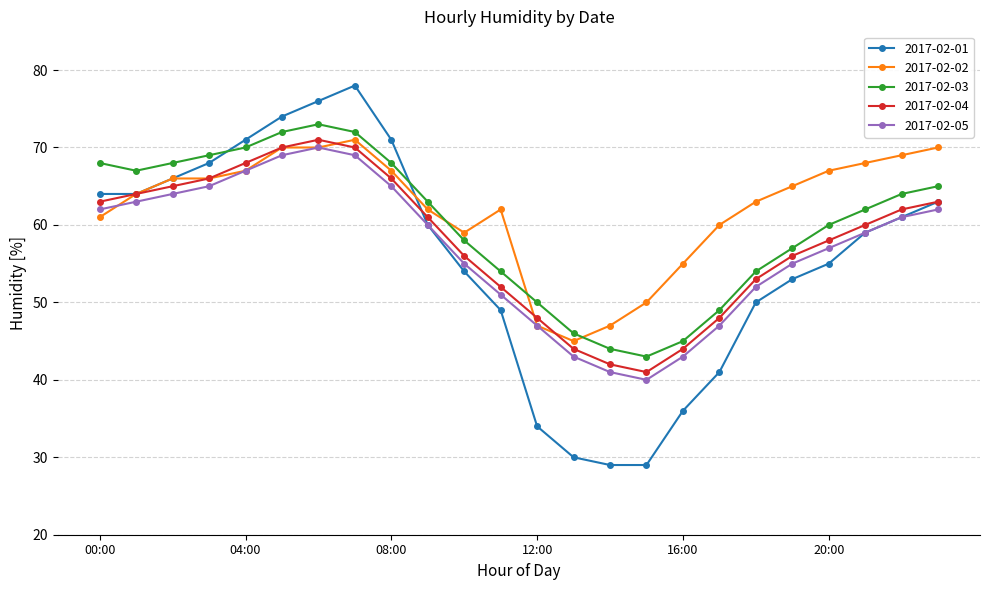

What is the value of the 2017-02-02 point at the 21st from the left?

67